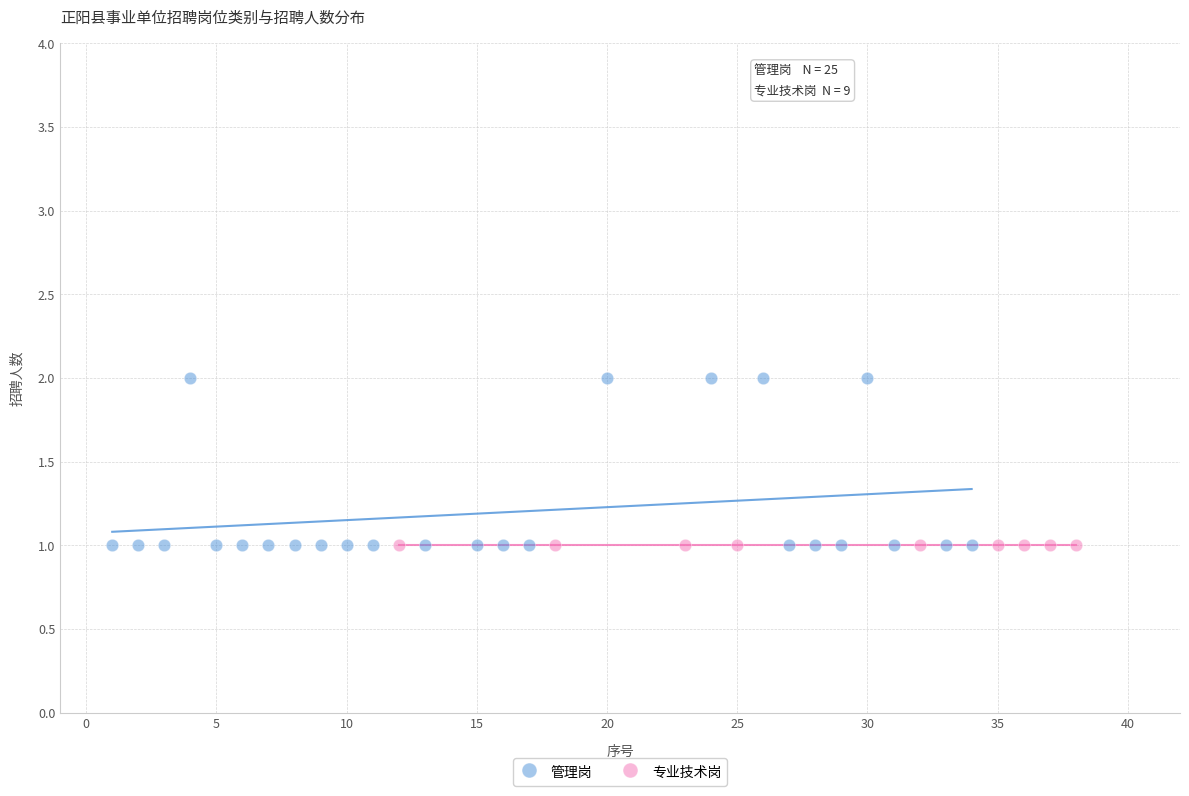

Which series reaches the maximum Y coordinate?

管理岗